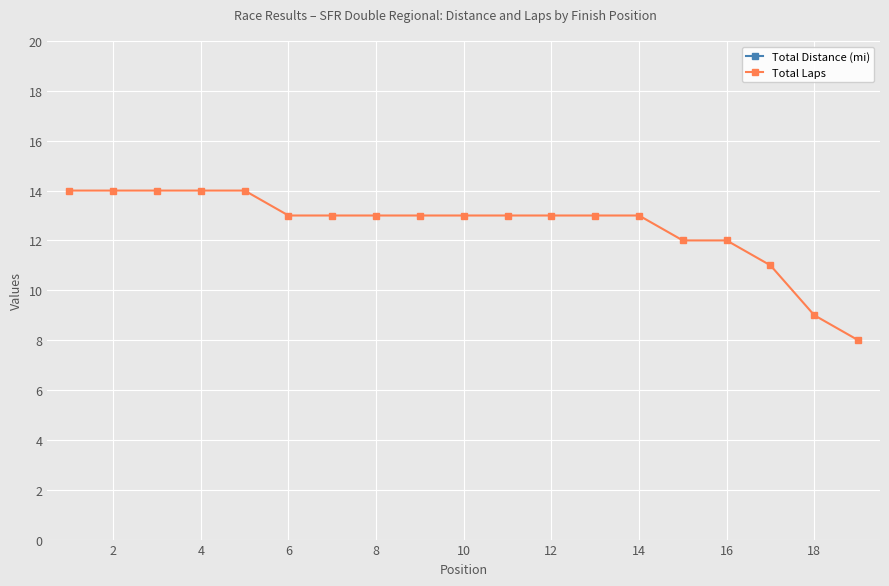

What is the difference between the maximum and second lowest values in the Total Laps series?

5